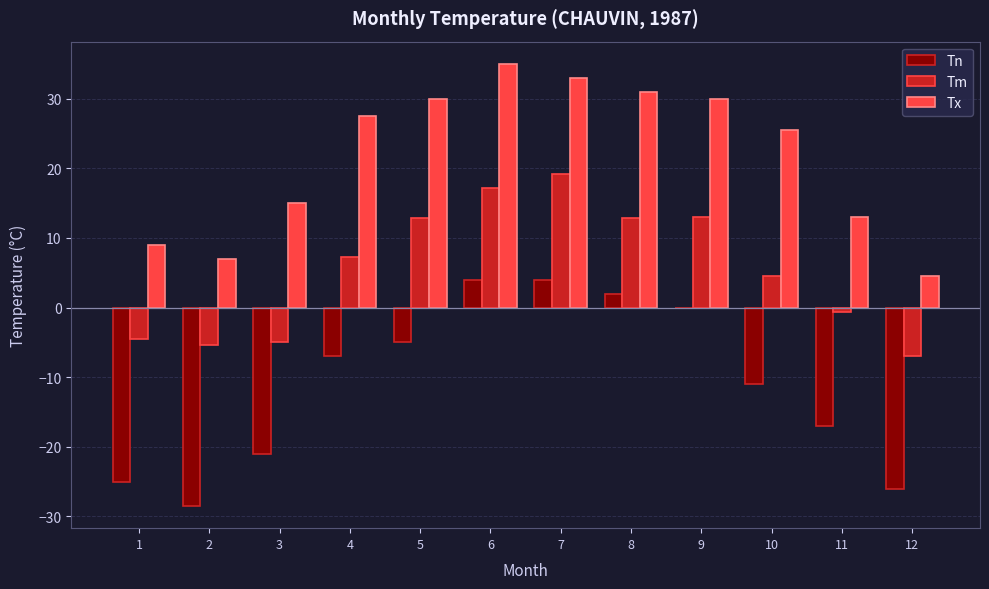

Which series has the largest total across all categories?

Tx